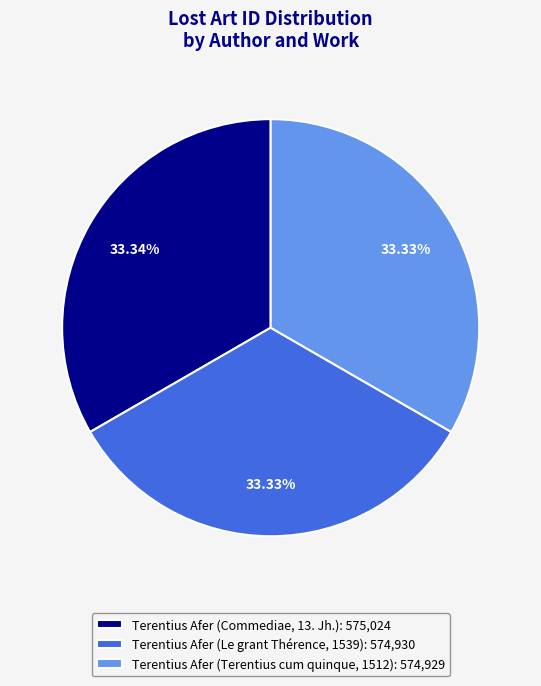

What portion of the pie excludes Terentius Afer (Le grant Thérence, 1539)?

66.7%